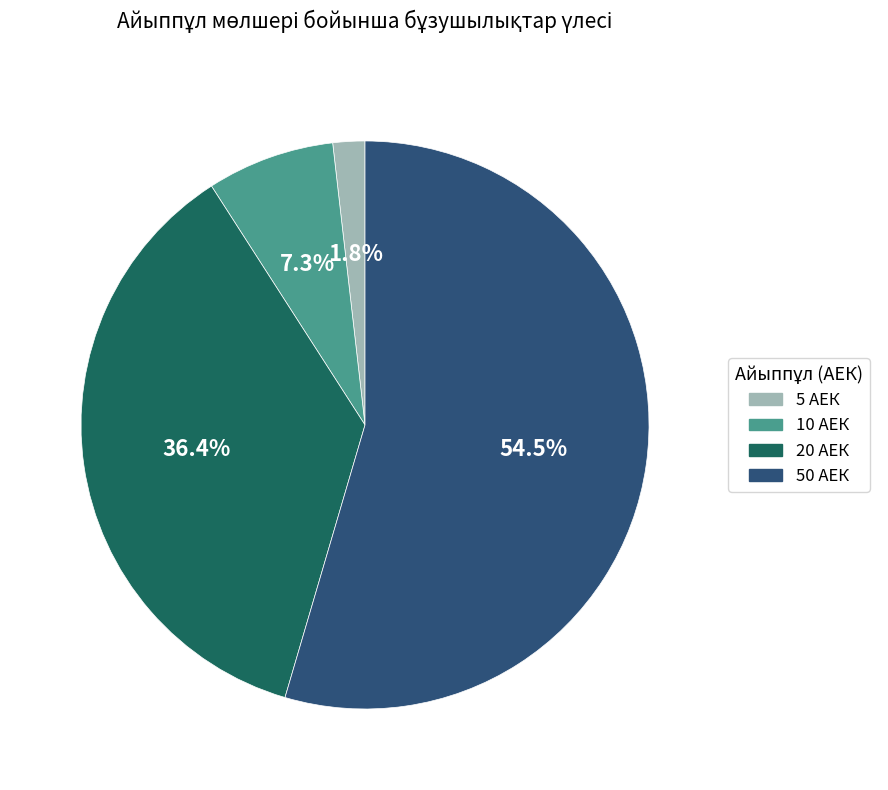

Count the number of slices in the pie.

4